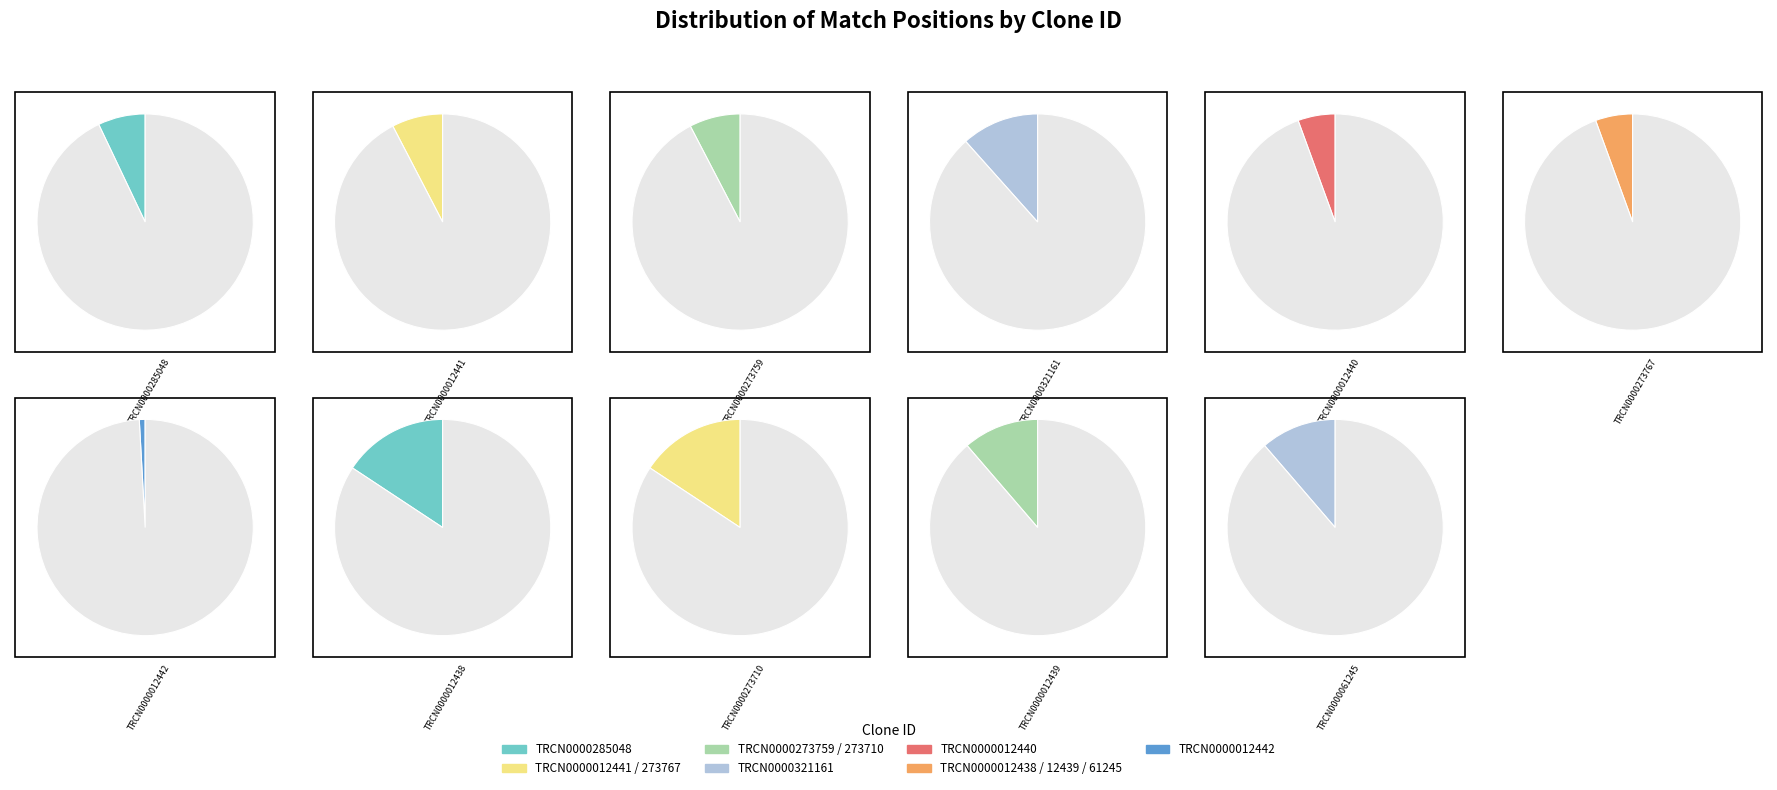

Count the number of slices in the pie.

11